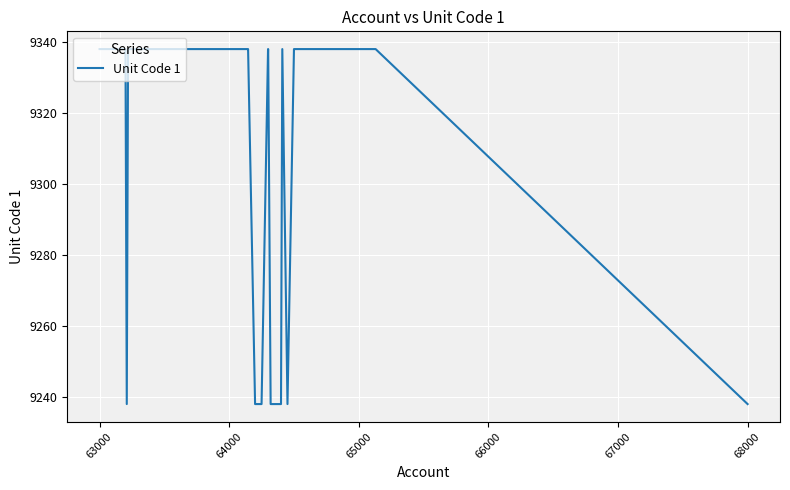

Reading left to right, extract all data points from this chart.

9338	9338	9338	9238	9338	9338	9338	9338	9338	9338	9338	9338	9338	9338	9338	9338	9338	9338	9338	9238	9238	9338	9338	9238	9238	9338	9238	9338	9338	9338	9338	9238